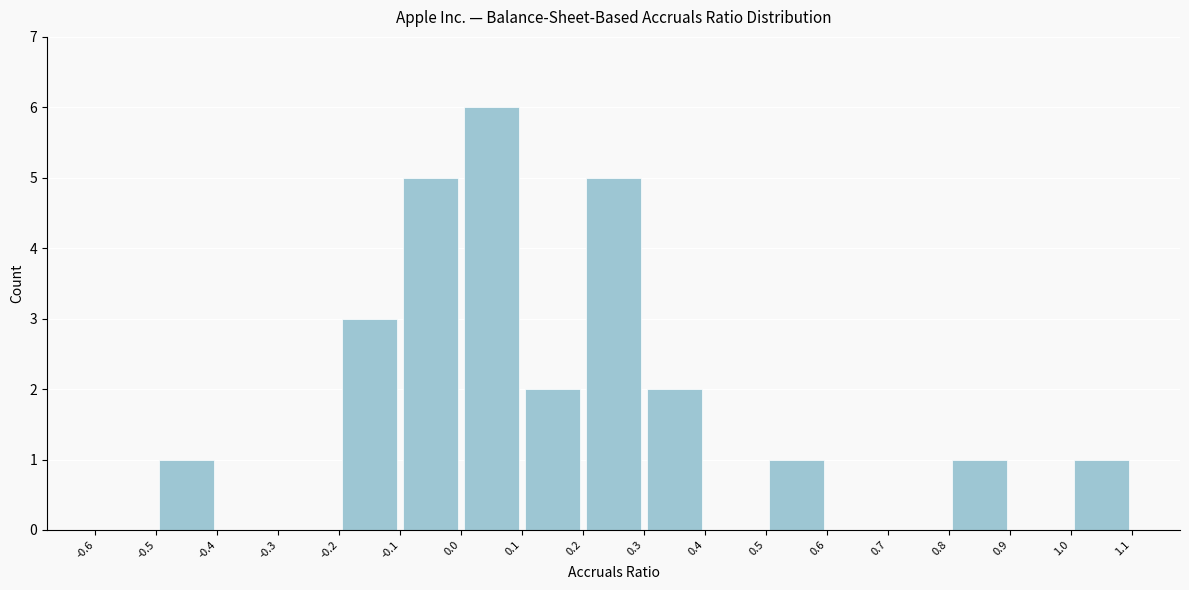

How tall is the bar that spans 0.0 to 0.1 on the x-axis? The values are not printed on the chart, so give them approximately, as read against the axis.

6